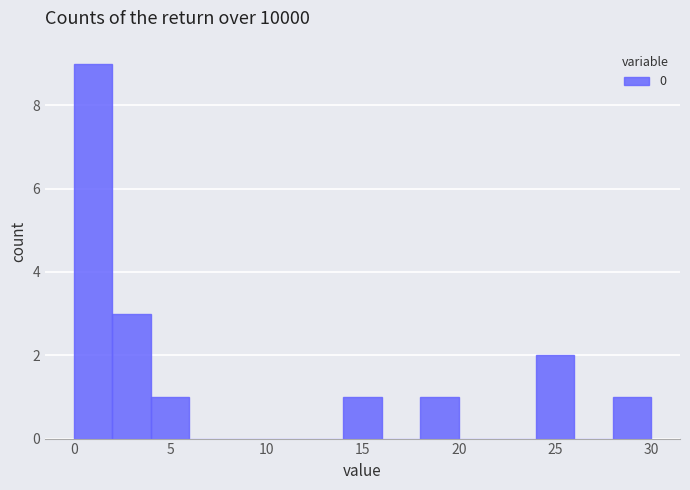

Reading left to right, transcribe this chart: for each bar, give the range it covers on the x-axis and its height. The values are not printed on the chart, so give them approximately, as read against the axis.

0 to 2: 9
2 to 4: 3
4 to 6: 1
6 to 8: 0
8 to 10: 0
10 to 12: 0
12 to 14: 0
14 to 16: 1
16 to 18: 0
18 to 20: 1
20 to 22: 0
22 to 24: 0
24 to 26: 2
26 to 28: 0
28 to 30: 1